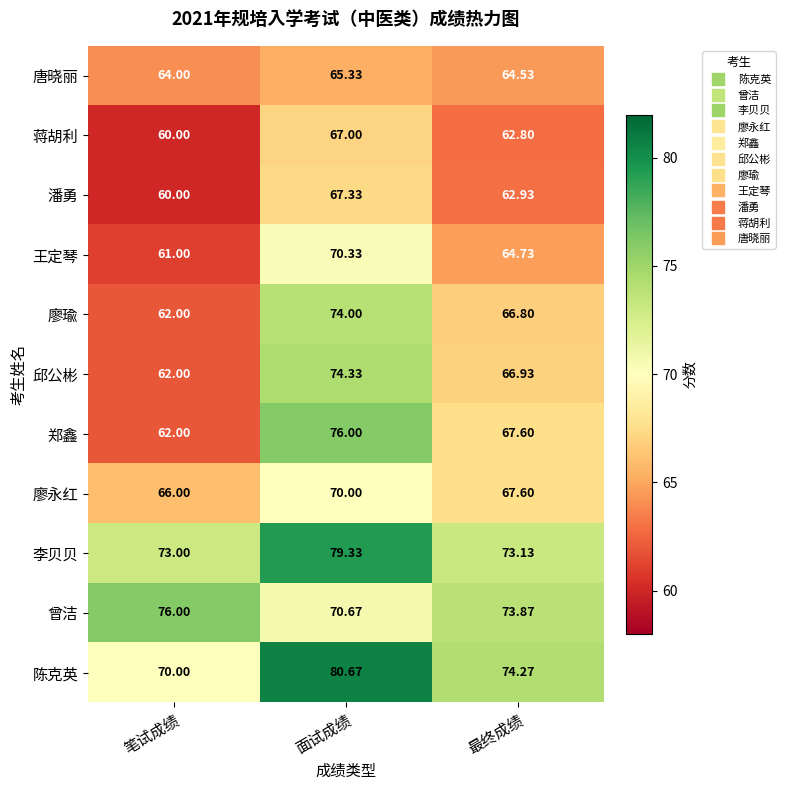

Rank the series at 面试成绩 from lowest to highest value.

唐晓丽, 蒋胡利, 潘勇, 廖永红, 王定琴, 曾洁, 廖瑜, 邱公彬, 郑鑫, 李贝贝, 陈克英